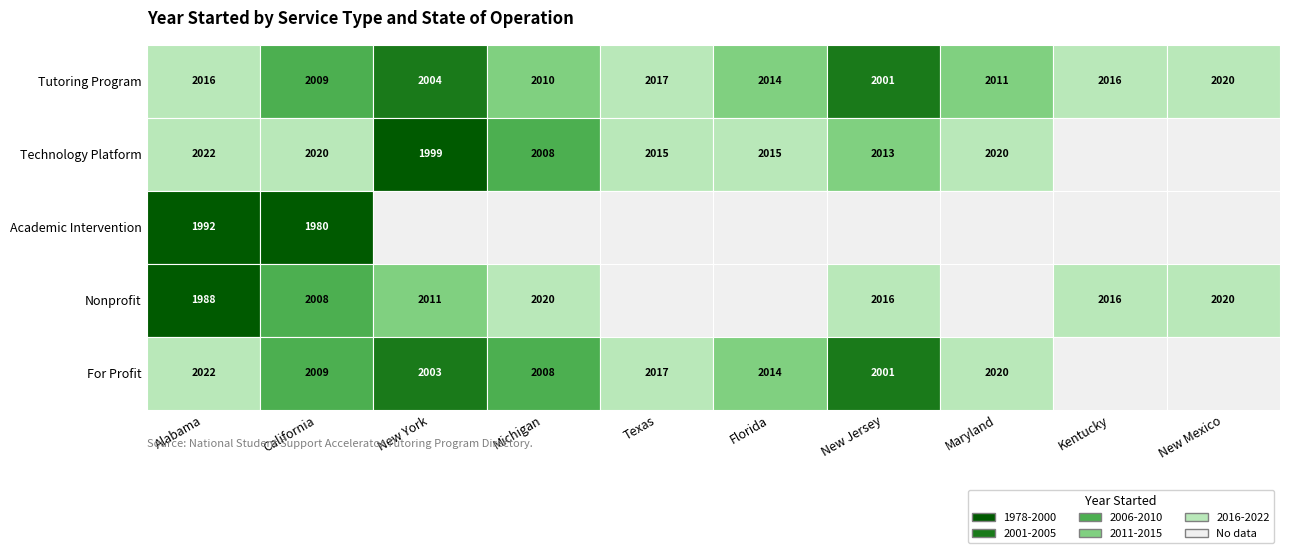

Where does the Tutoring Program series first go above 2014?

Alabama